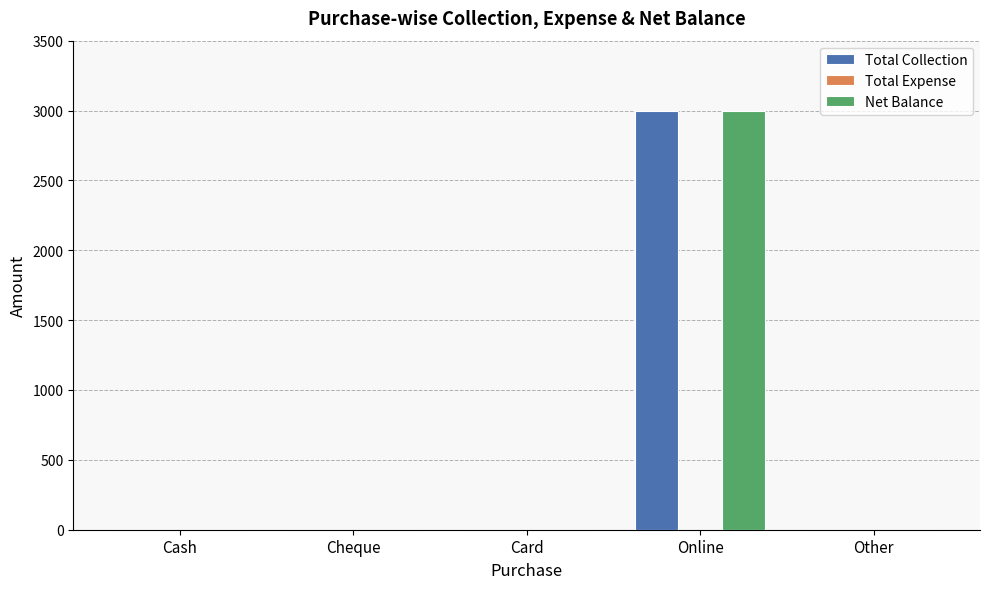

How many groups of bars are there?

5